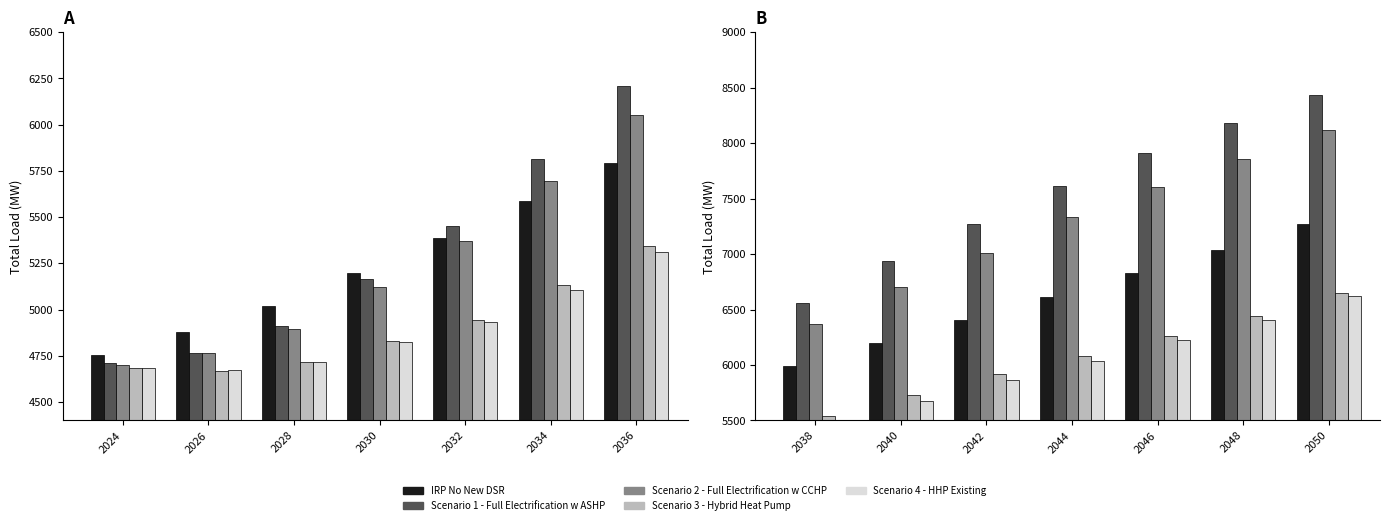

Rank the series by their maximum value, from lowest to highest.

Scenario 4 - HHP Existing, Scenario 3 - Hybrid Heat Pump, IRP No New DSR, Scenario 2 - Full Electrification w CCHP, Scenario 1 - Full Electrification w ASHP